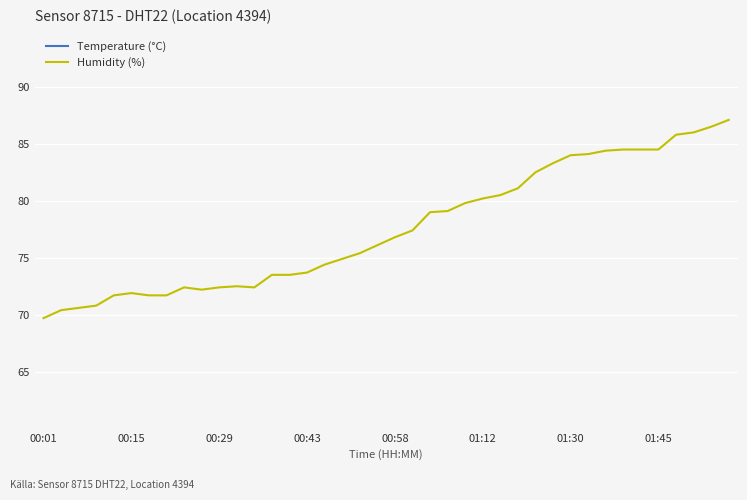

Is the value of Temperature (°C) at 23 greater than the value of Humidity (%) at 00:29?

No